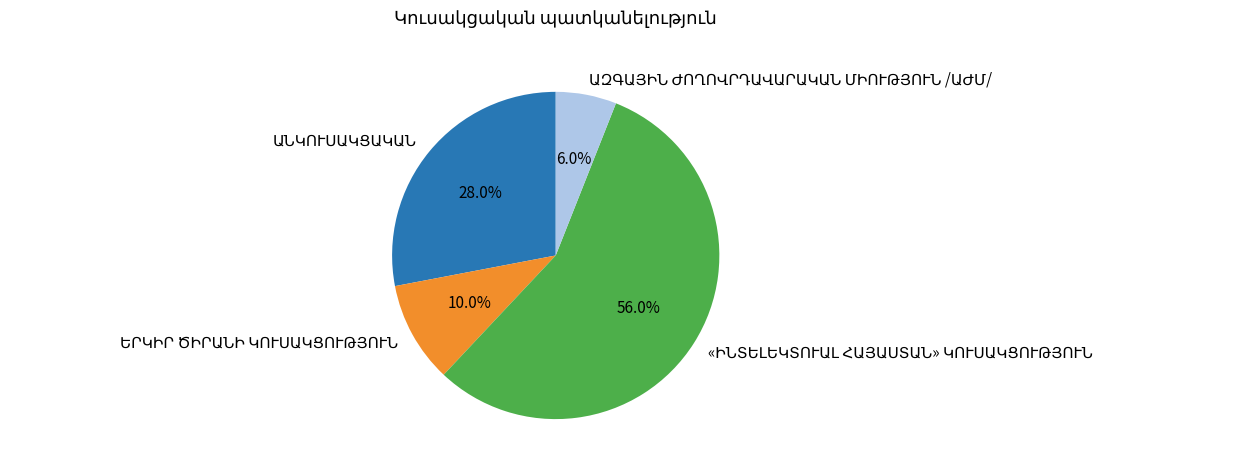

Is there a majority slice in this chart?

Yes